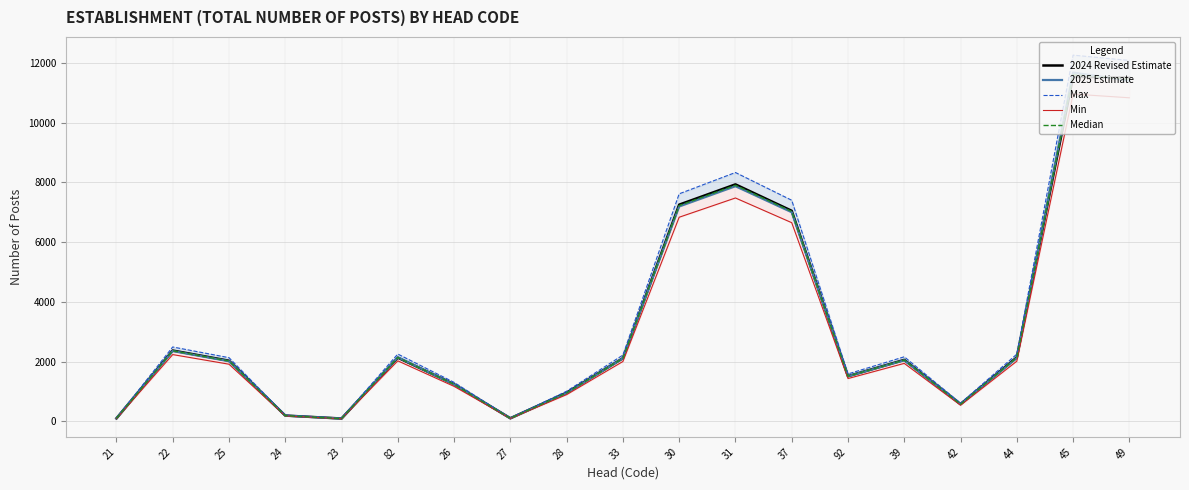

What is the lowest value of the Median series?

98.5